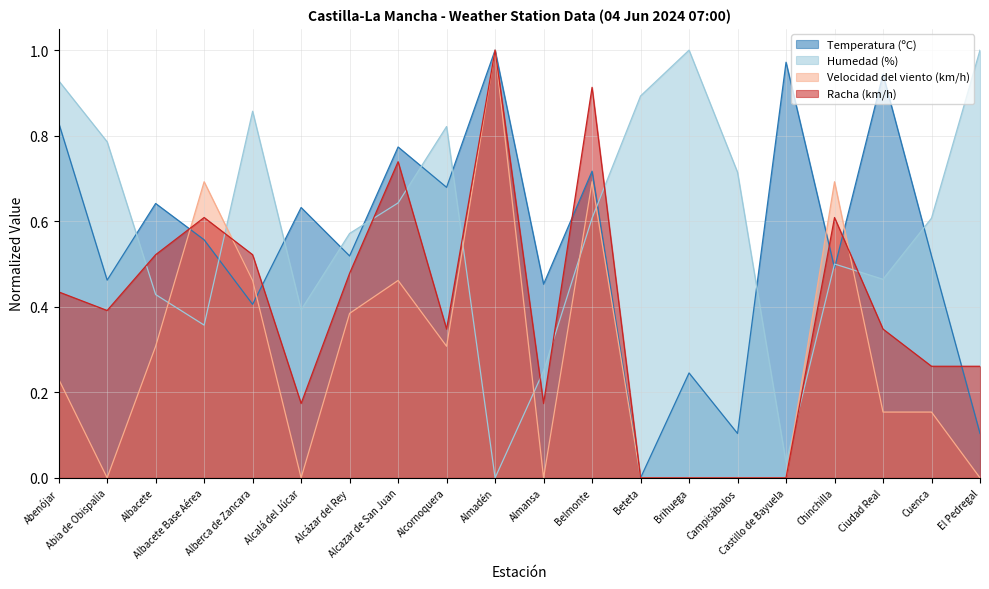

What is the sum of all Velocidad del viento (km/h) values?

5.5